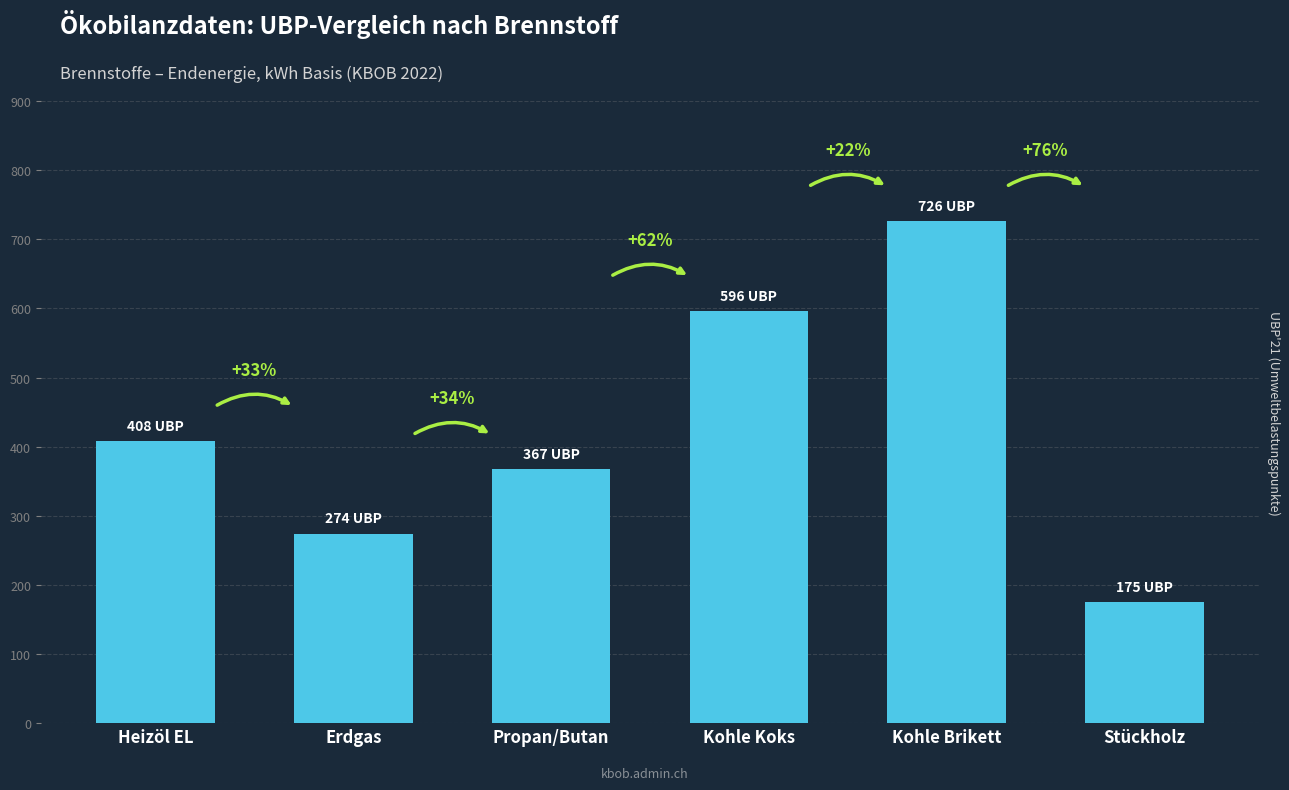

What is the ratio of the value at Erdgas to the value at Kohle Brikett?

0.4